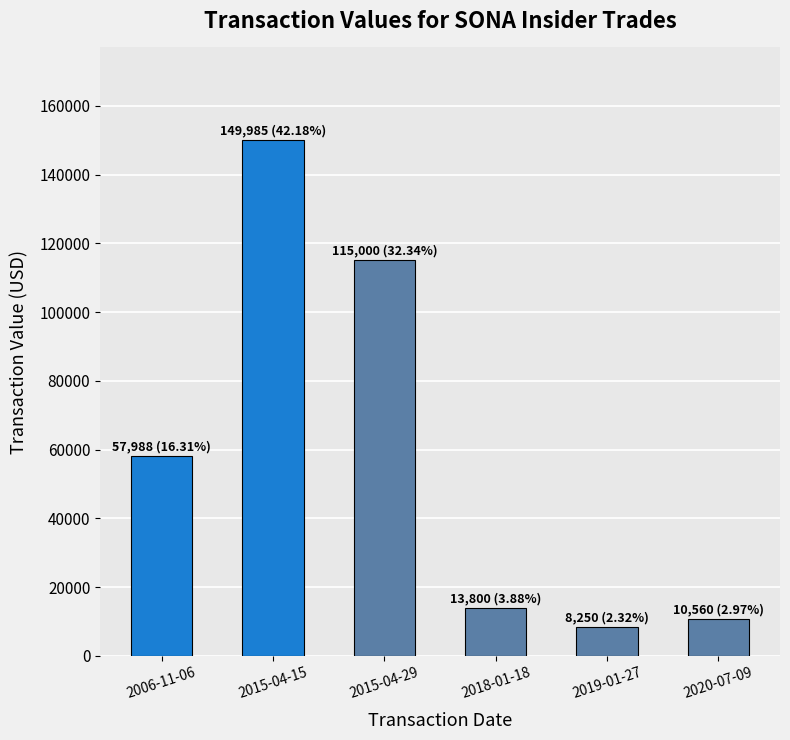

What is the sum of the values at 2019-01-27 and 2006-11-06?

66238